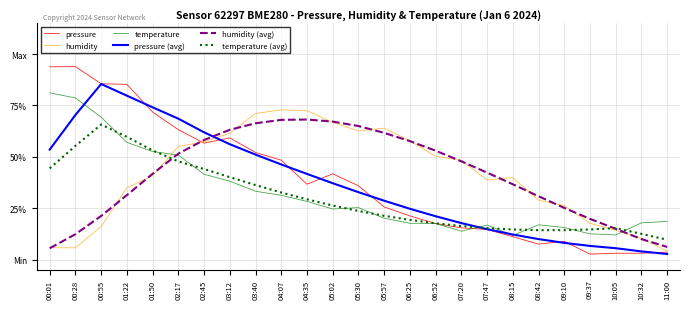

Does the chart display data point markers on the line(s)?

No